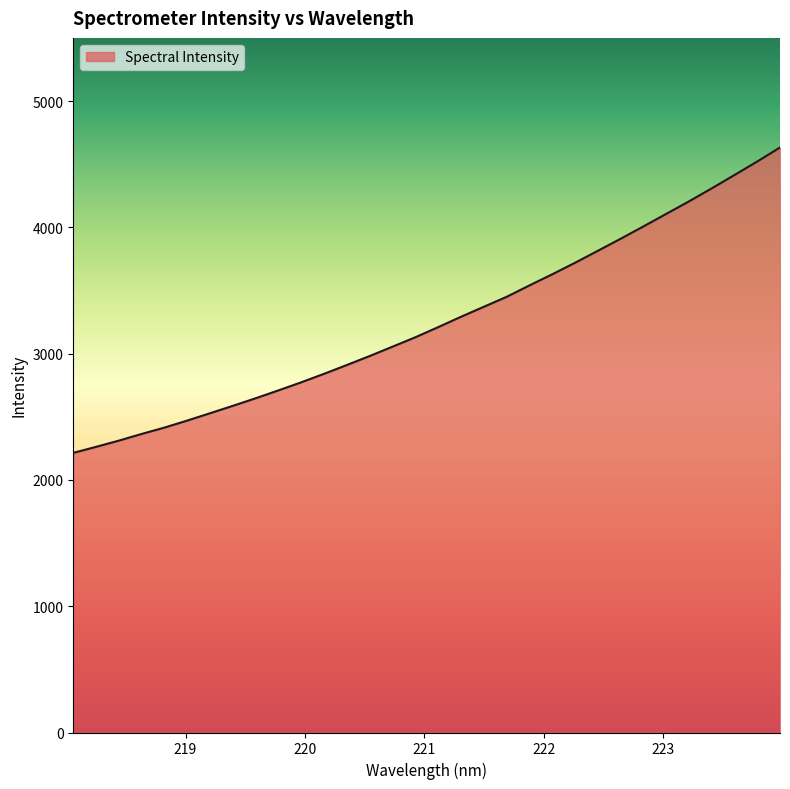

Does the chart have visible grid lines?

No